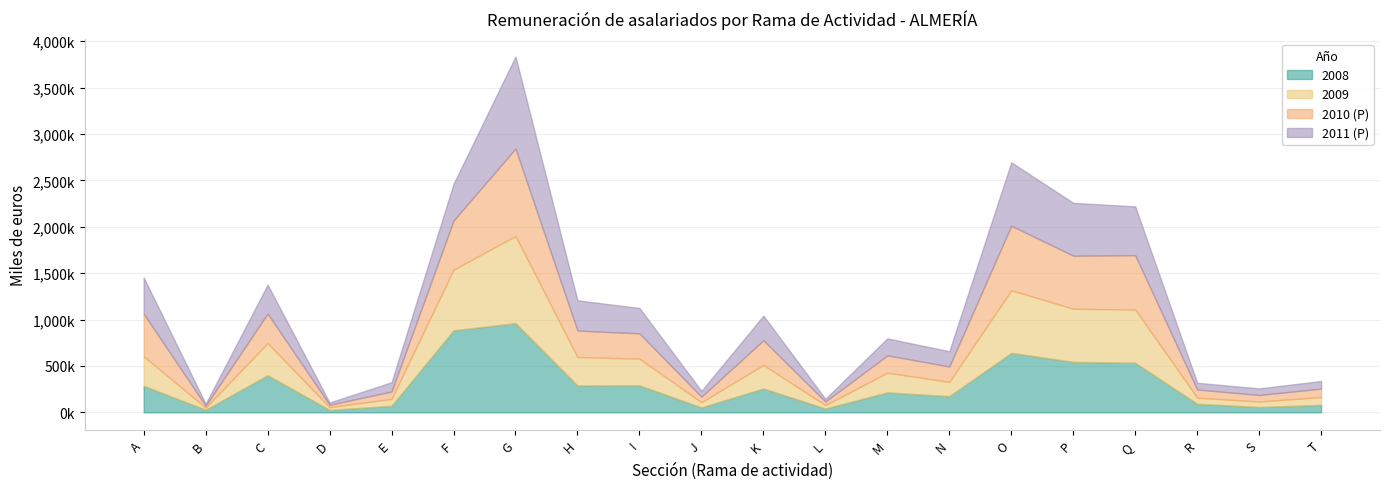

What is the approximate value of 2008 at A?

286095